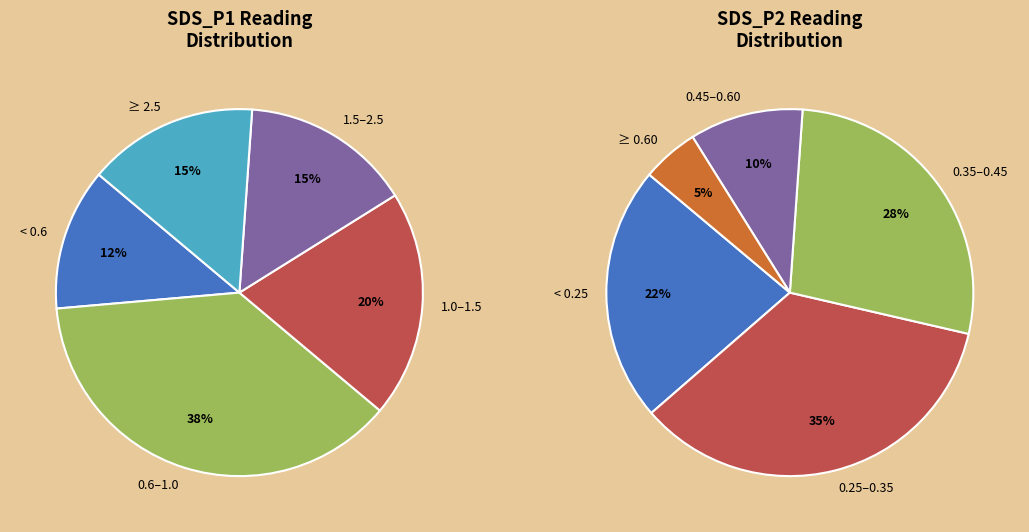

Does 5 account for over 50% of the chart?

No